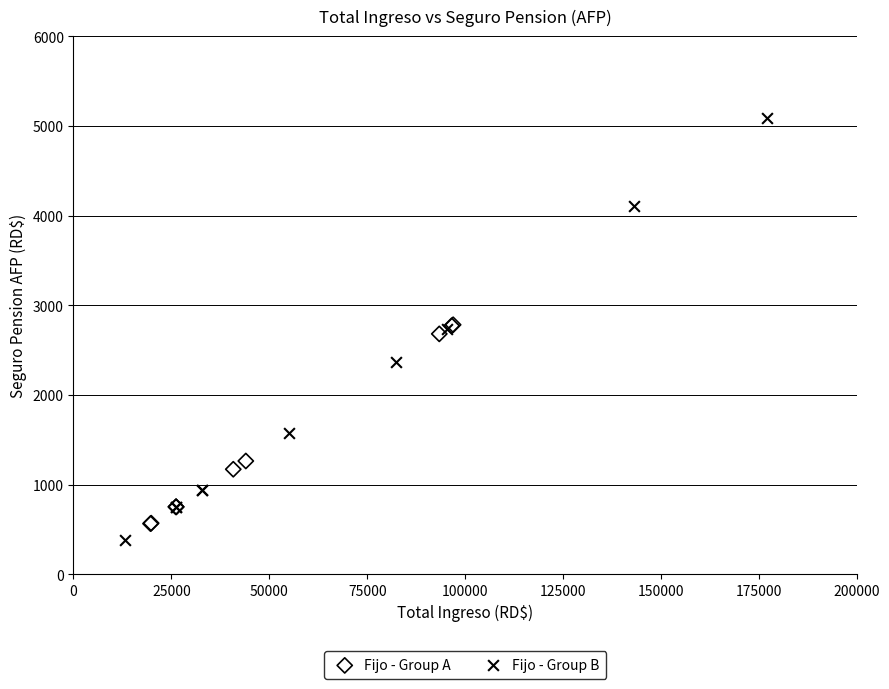

Which series reaches the maximum Y coordinate?

Fijo - Group B